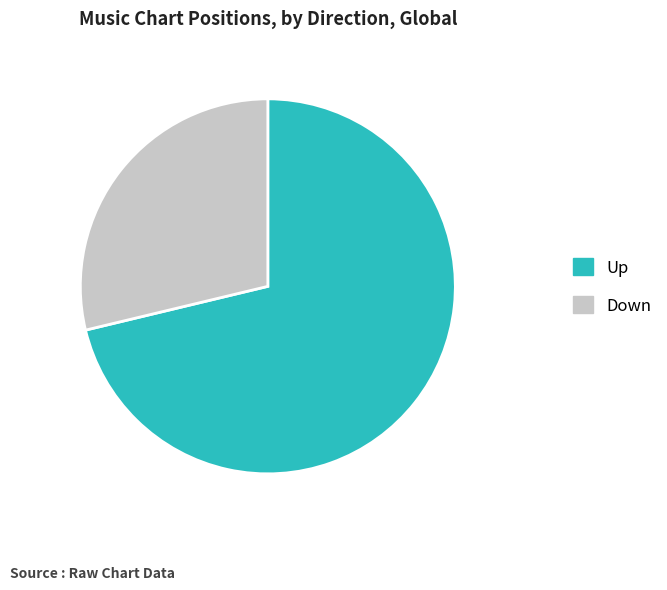

Approximately how many times larger is the value at Up compared to Down?

2.5